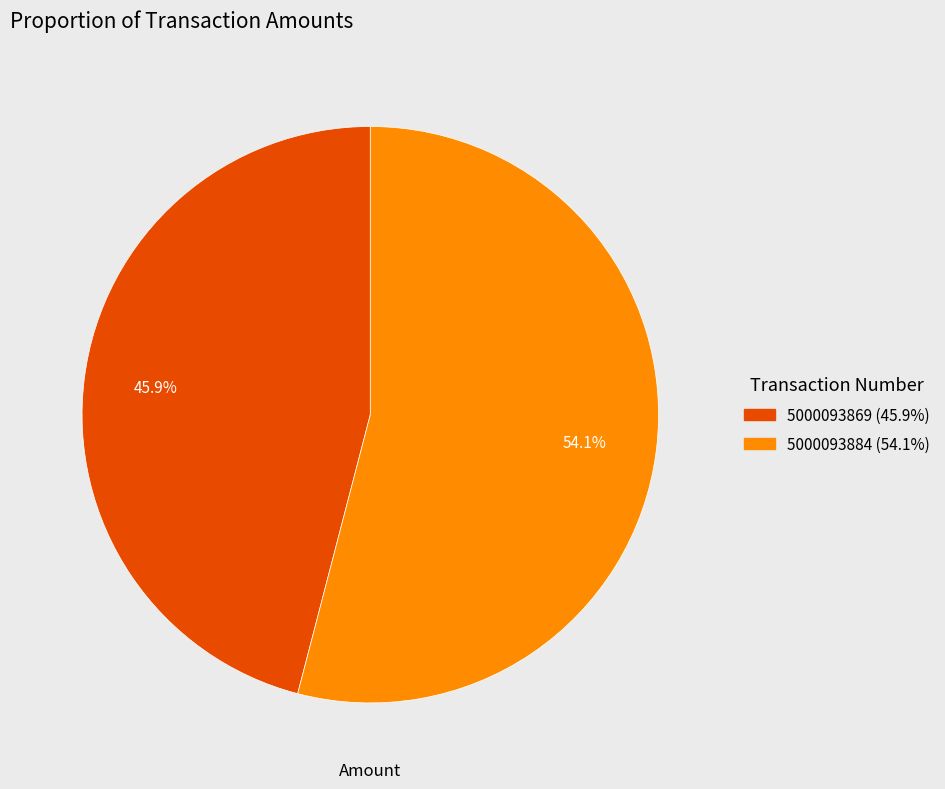

What is the ratio of the value at 5000093884 to the value at 5000093869?

1.2